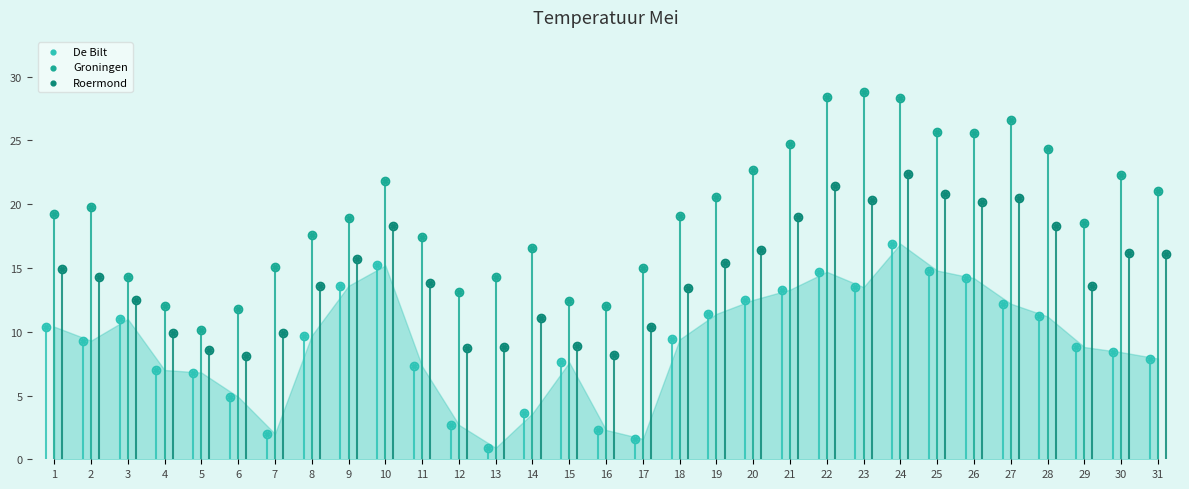

Which series has the widest spread of Y values?

Groningen